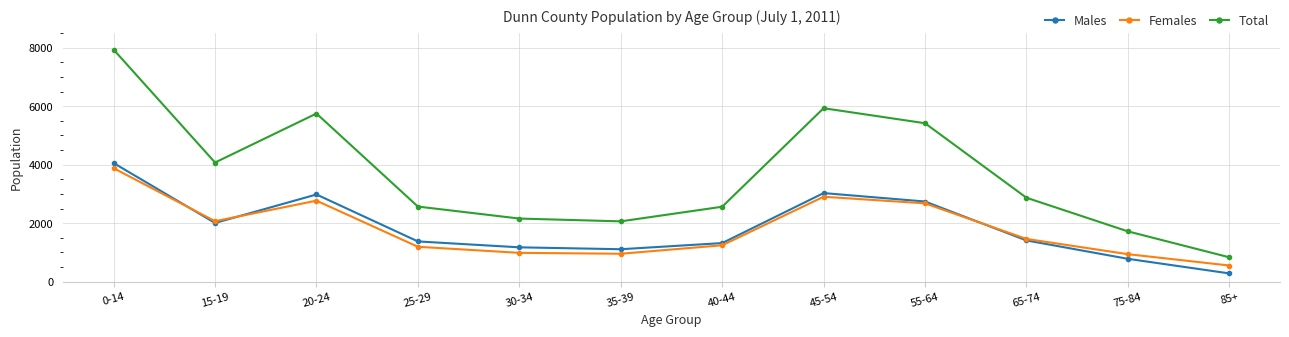

At which category does the chart reach its peak across all series?

0-14